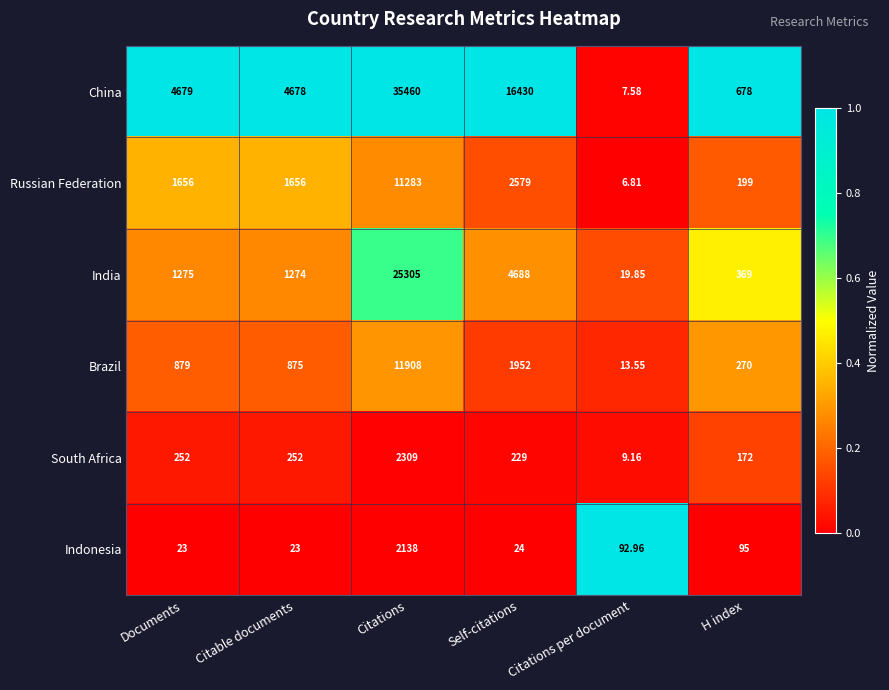

At Documents, list the series in order from largest to smallest.

China, Russian Federation, India, Brazil, South Africa, Indonesia